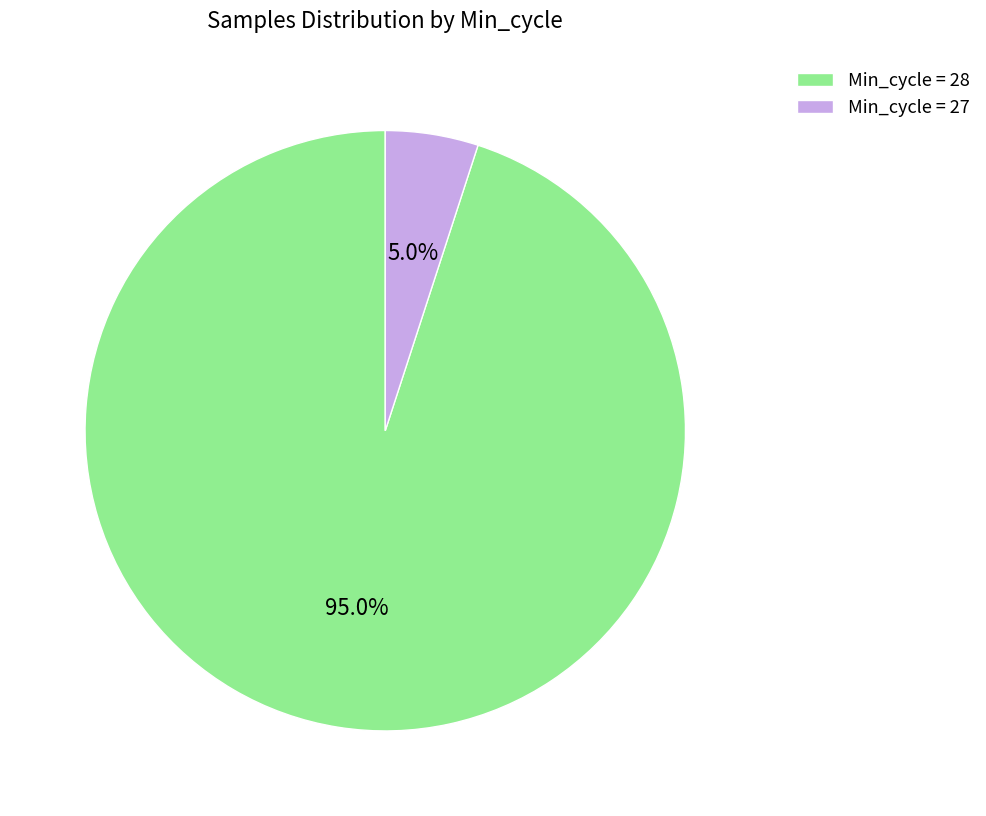

Do Min_cycle = 28 and Min_cycle = 27 together represent more than half of the pie?

Yes